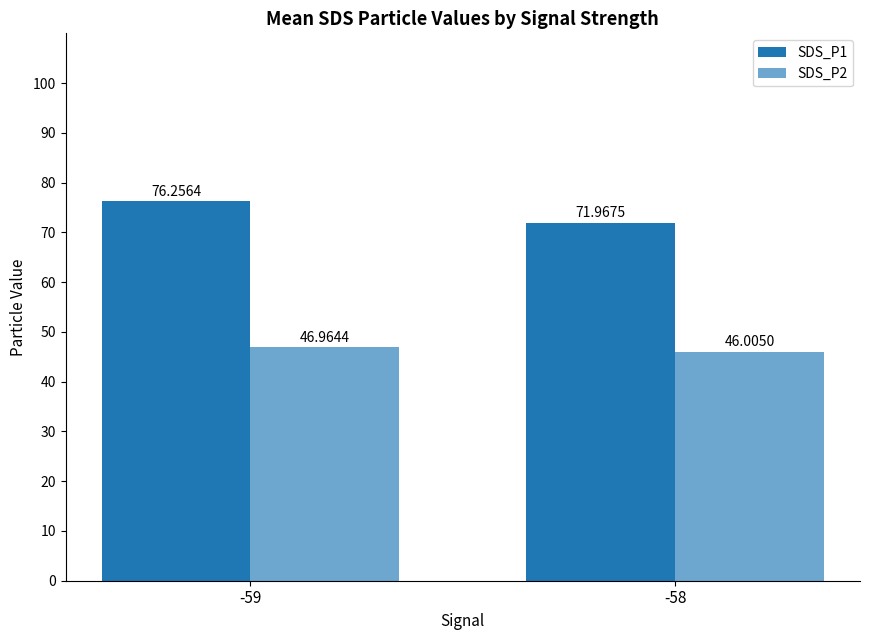

Count the number of categories in the chart.

2